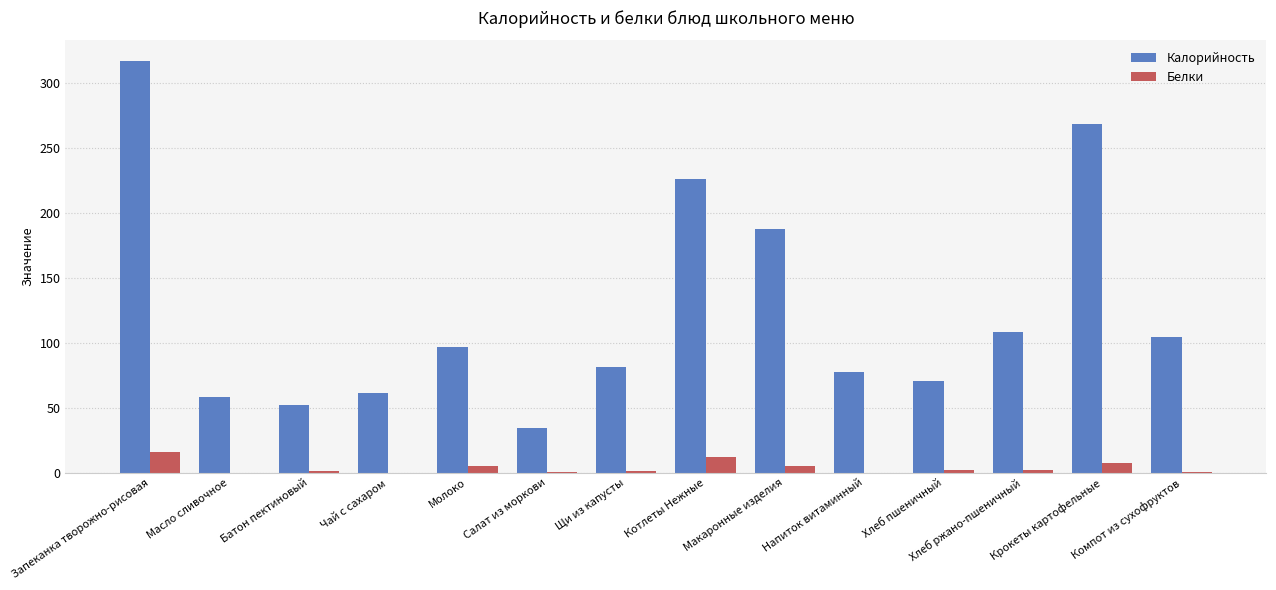

What is the spread (max minus min) of values at Котлеты Нежные?

213.4